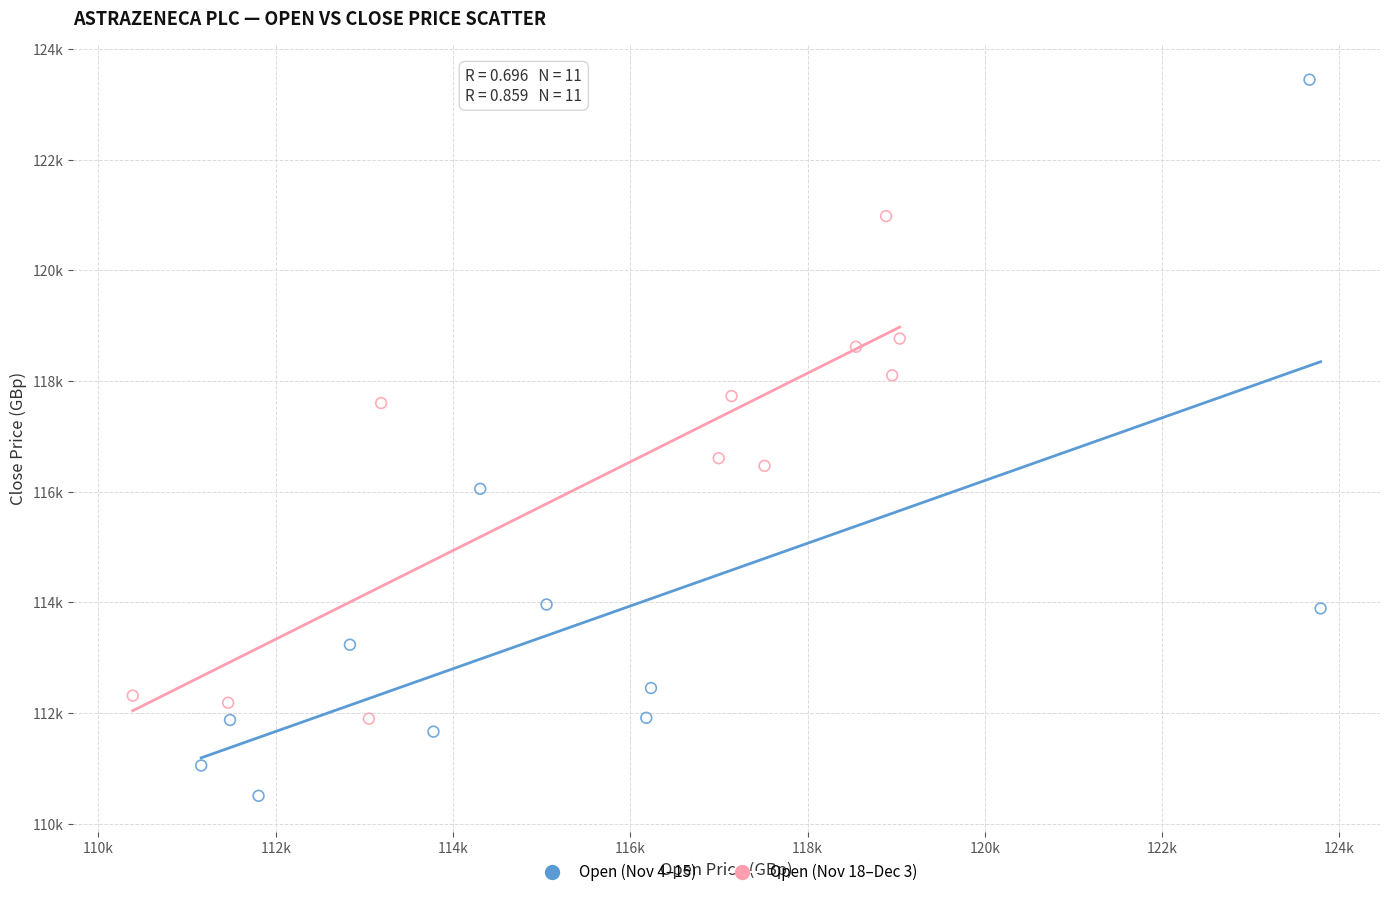

What are all the series names shown in the legend?

Open (Nov 4–15), Open (Nov 18–Dec 3)